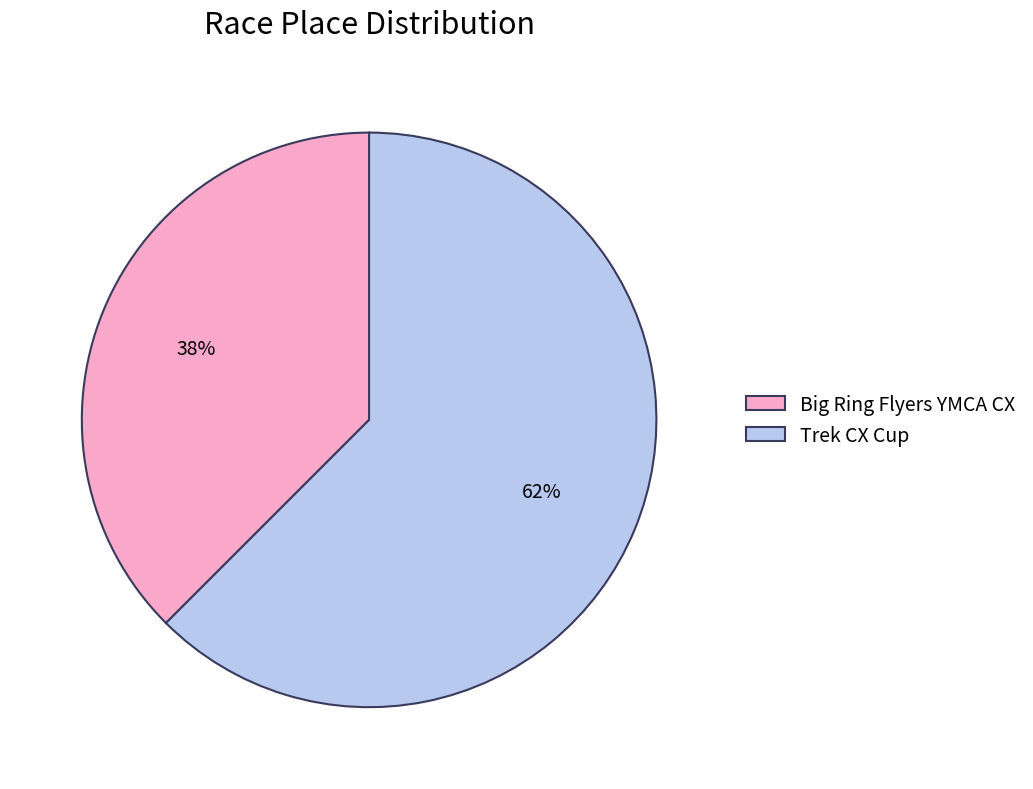

What is the ratio of the value at Big Ring Flyers YMCA CX to the value at Trek CX Cup?

0.6